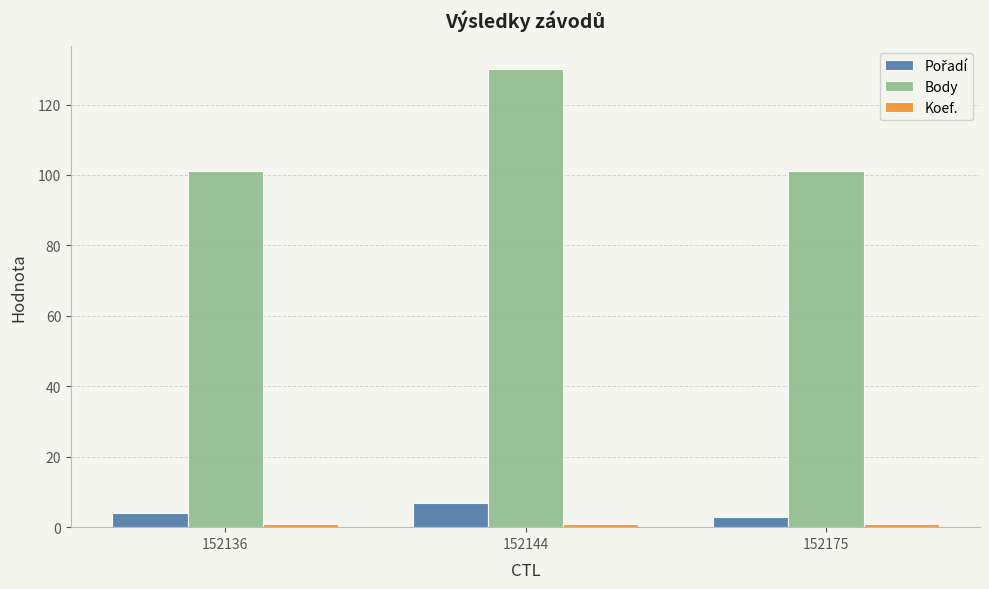

Which label corresponds to the largest value in the chart?

152144